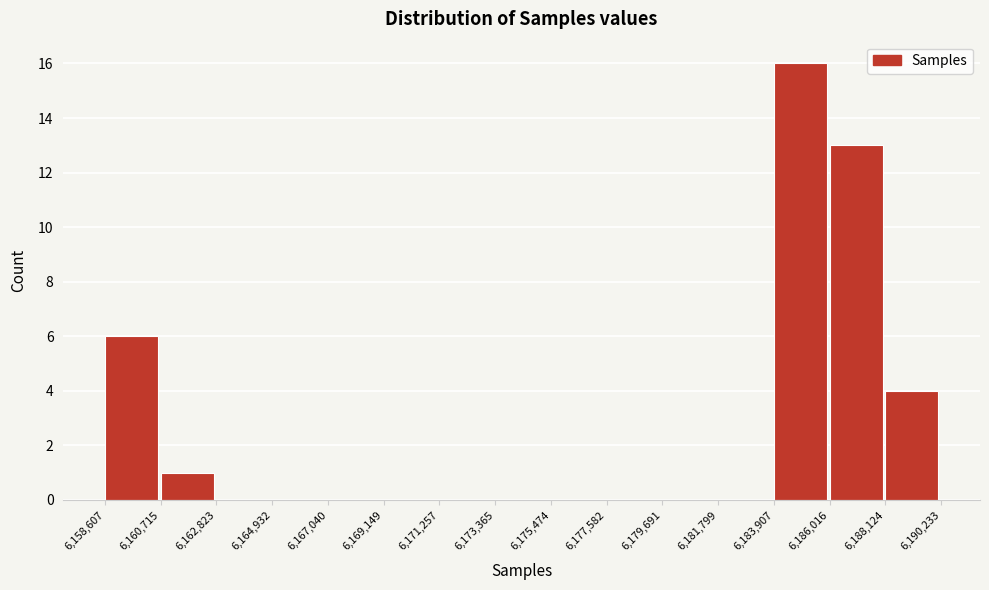

How tall is the bar that spans 6,158,607 to 6,160,715 on the x-axis? The values are not printed on the chart, so give them approximately, as read against the axis.

6